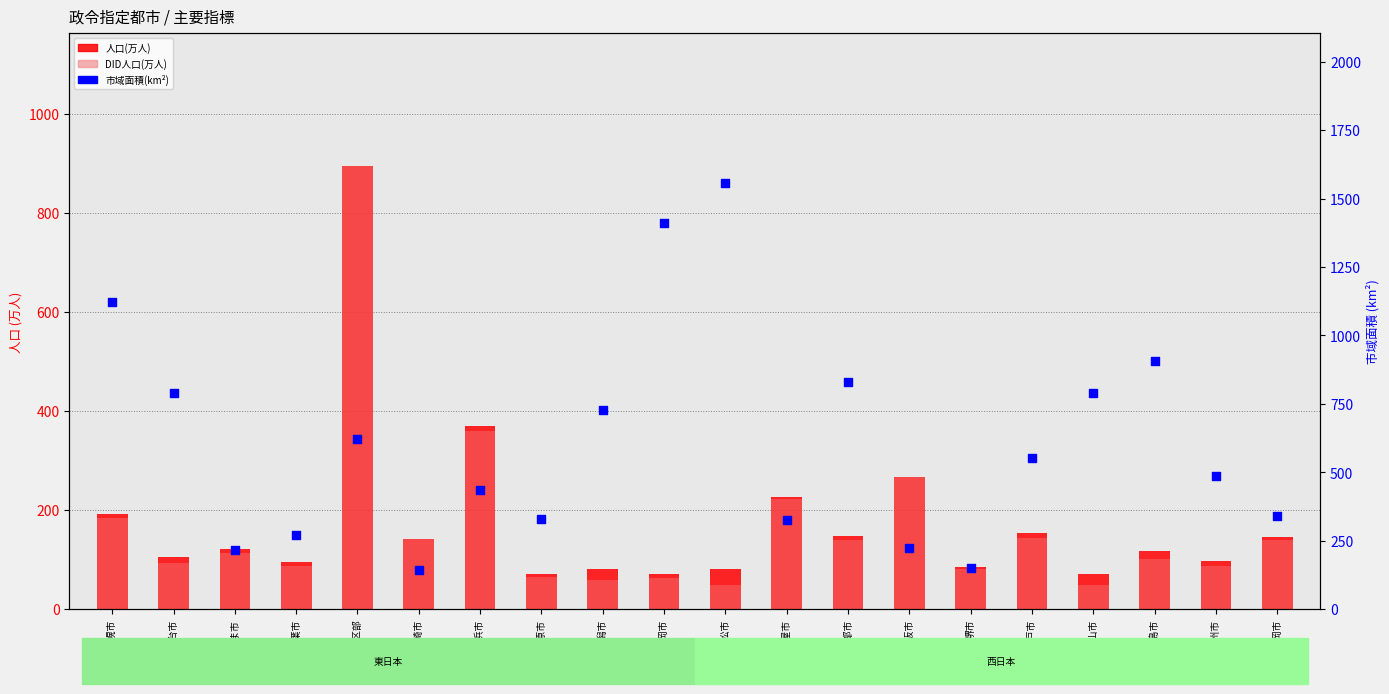

Which series reaches the maximum Y coordinate?

市域面積(km2)